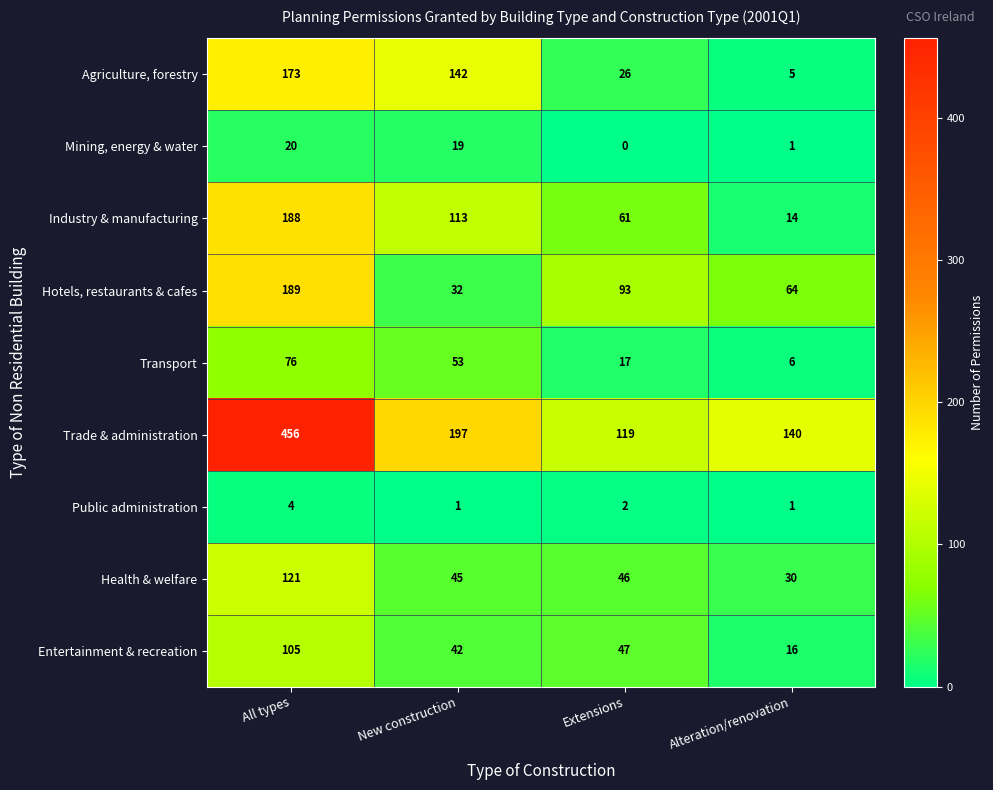

Which category has the highest value across all series?

All types